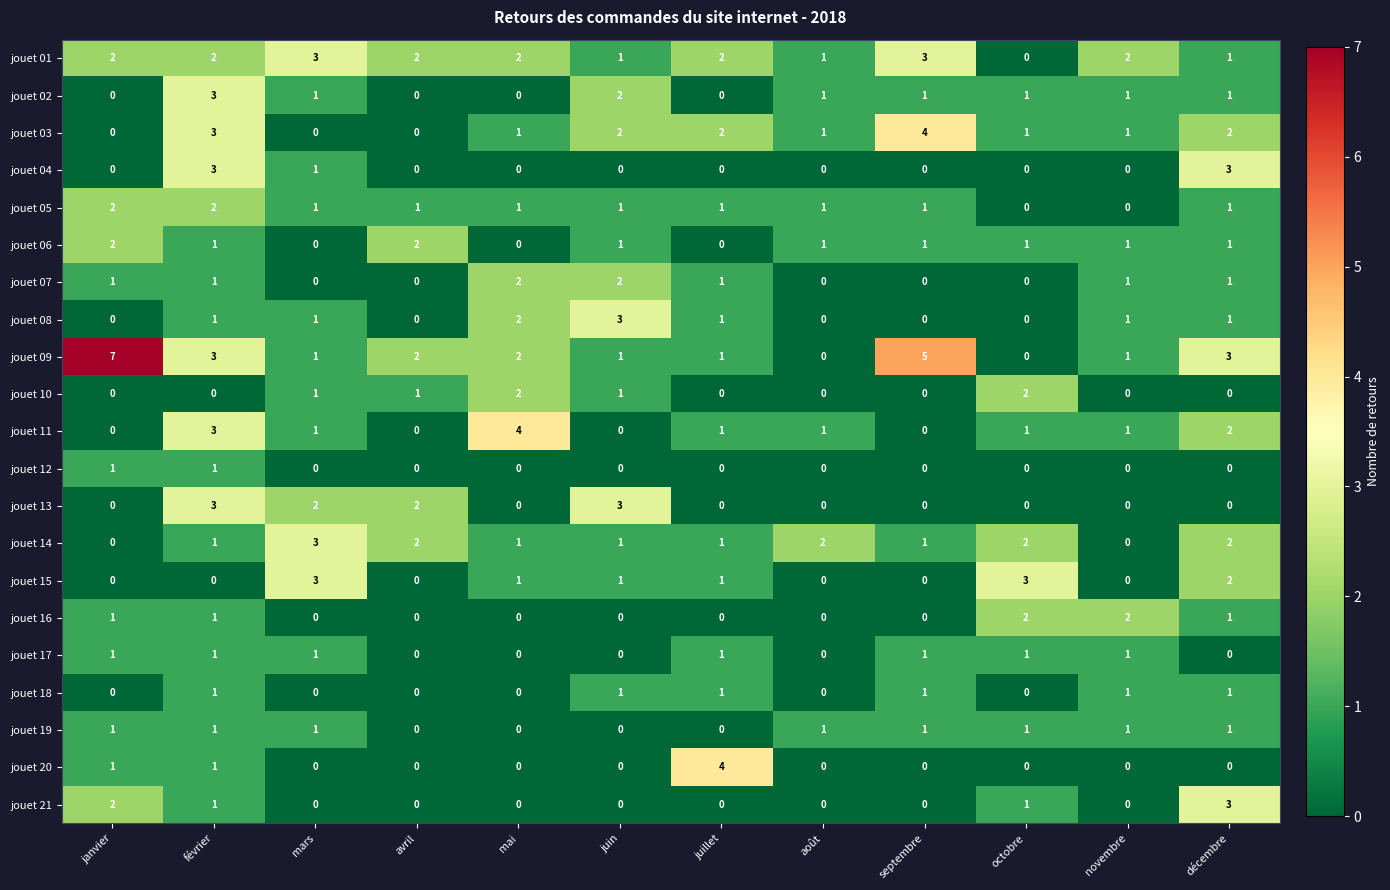

What is the highest value of the jouet 03 series?

4